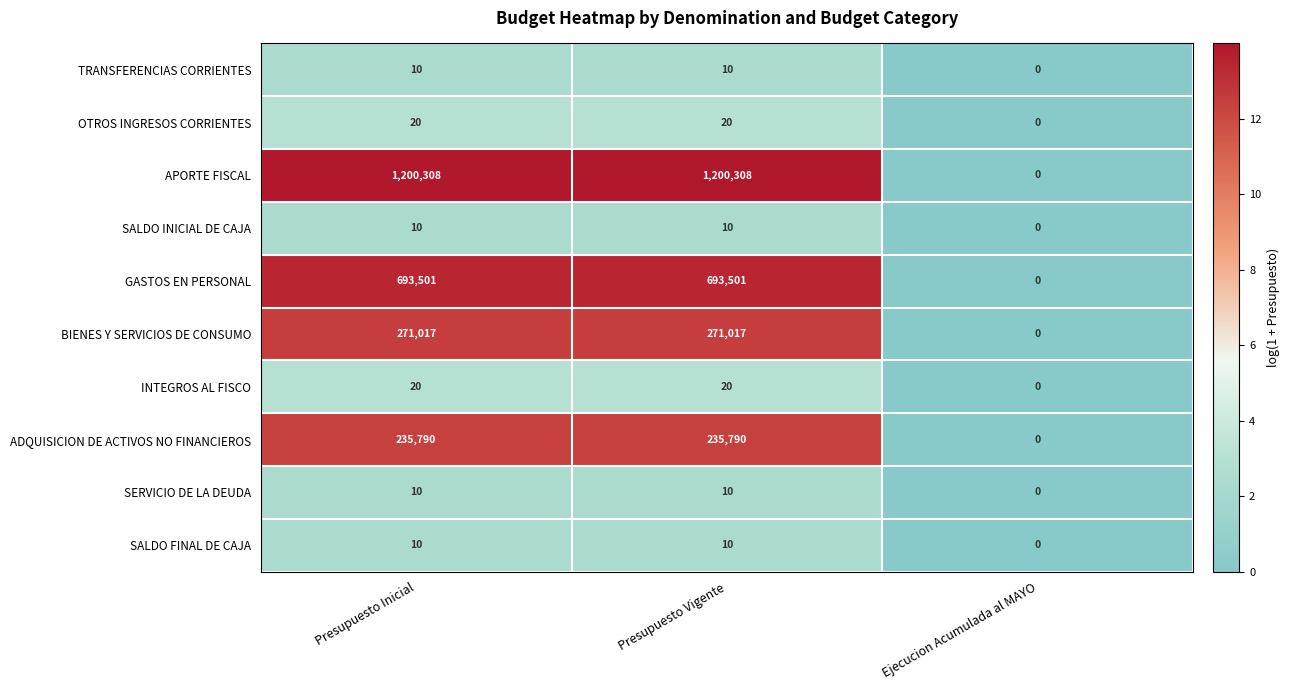

What is the greatest value displayed?

1200308